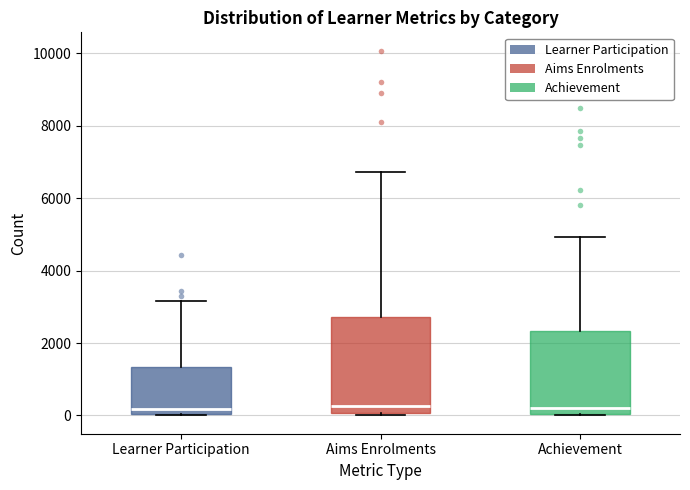

Reading left to right, transcribe this box plot: for each box, give where its median line is, the range the box spans, and where its two whiskers end, as read against the y-axis. The values are not printed on the chart, so give them approximately, as read against the axis.

Learner Participation: median 200, box 0 to 1400, whiskers 0 to 3200
Aims Enrolments: median 200, box 0 to 2800, whiskers 0 to 6800
Achievement: median 200, box 0 to 2400, whiskers 0 to 5000